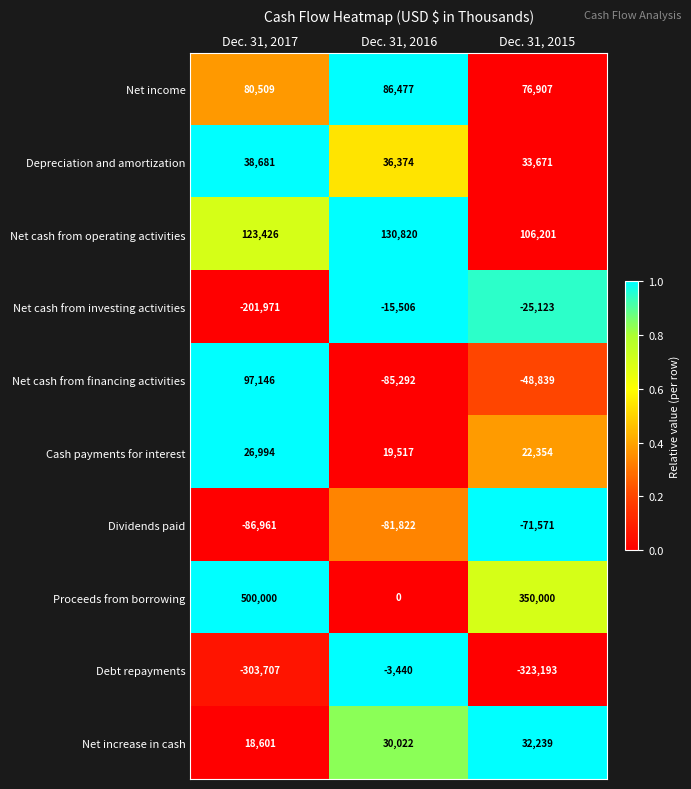

What is the approximate value of Net increase in cash at Dec. 31, 2016?

30022